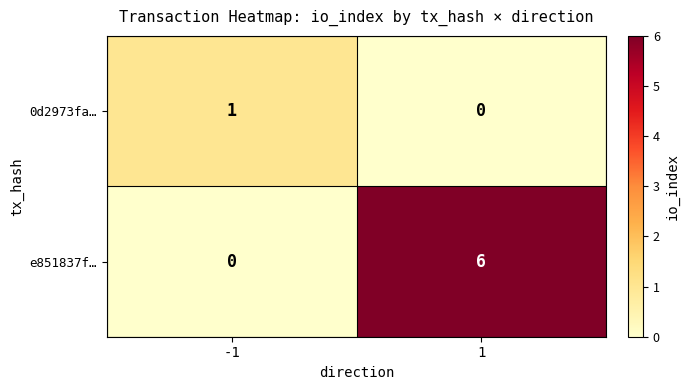

Which series has the largest total across all categories?

e851837f…